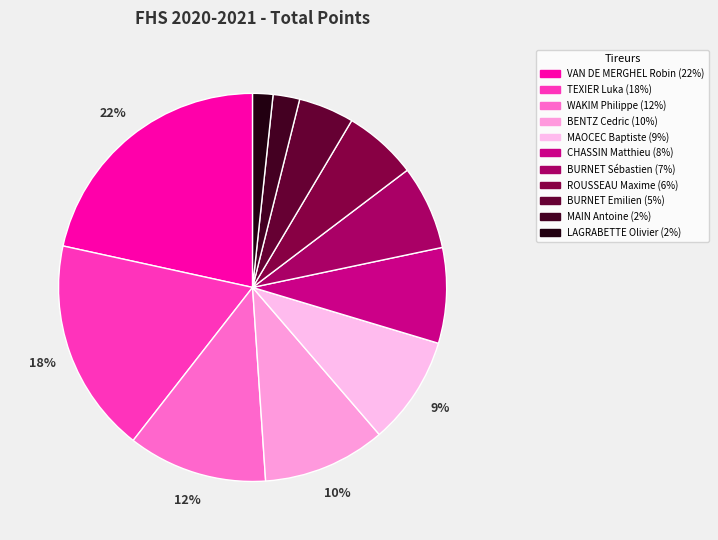

To the nearest percent, what is the combined percentage of ROUSSEAU Maxime and BENTZ Cedric?

16%